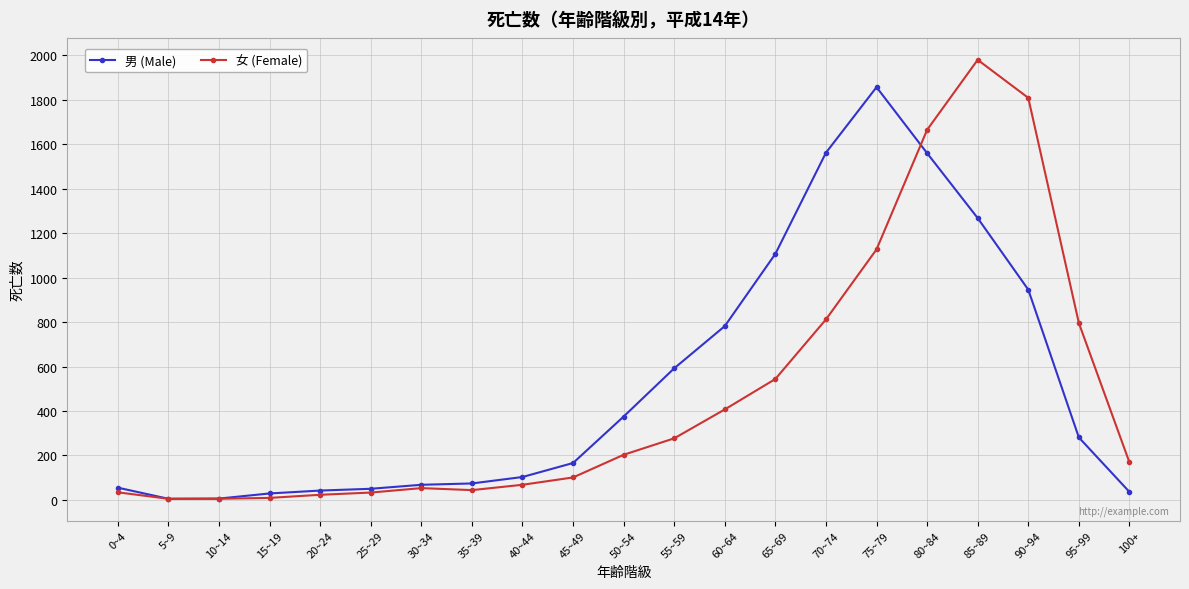

The 女 (Female) series shows 1066 at 95~99. True or false?

False